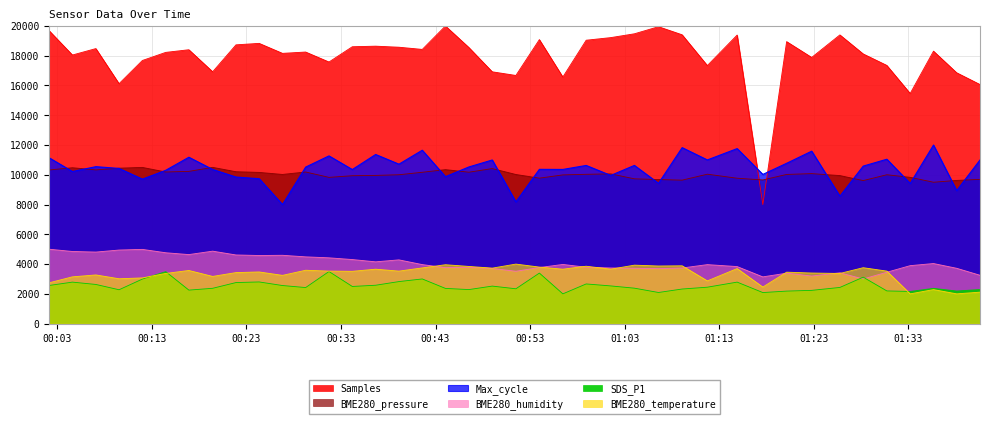

How many values in the Samples series exceed 18403?

20